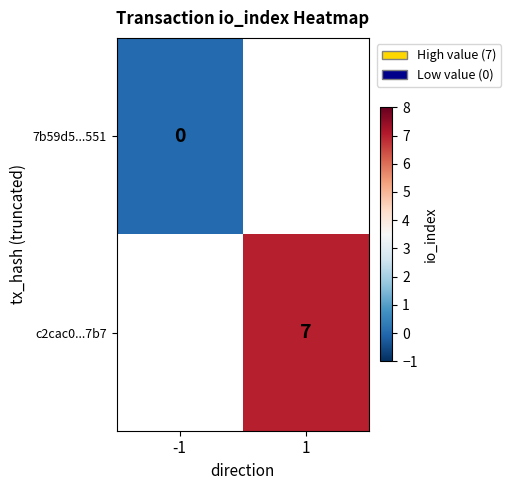

Is it true that c2cac0...7b7 equals 7 at 1?

True